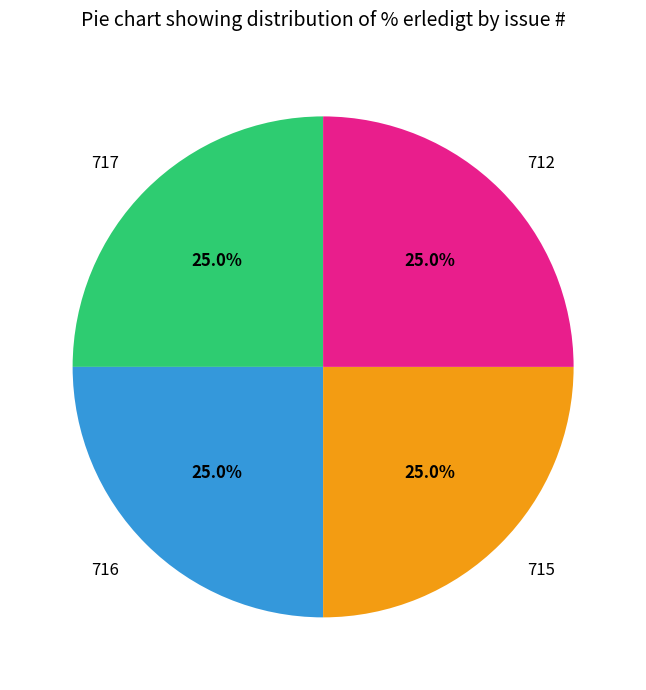

True or false: 716 accounts for 25% of the total.

True